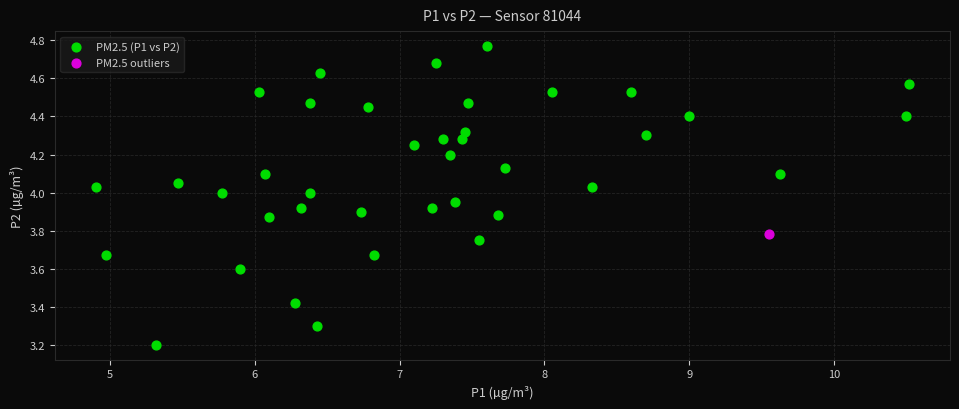

What are all the series names shown in the legend?

PM2.5 (P1 vs P2), PM2.5 outliers